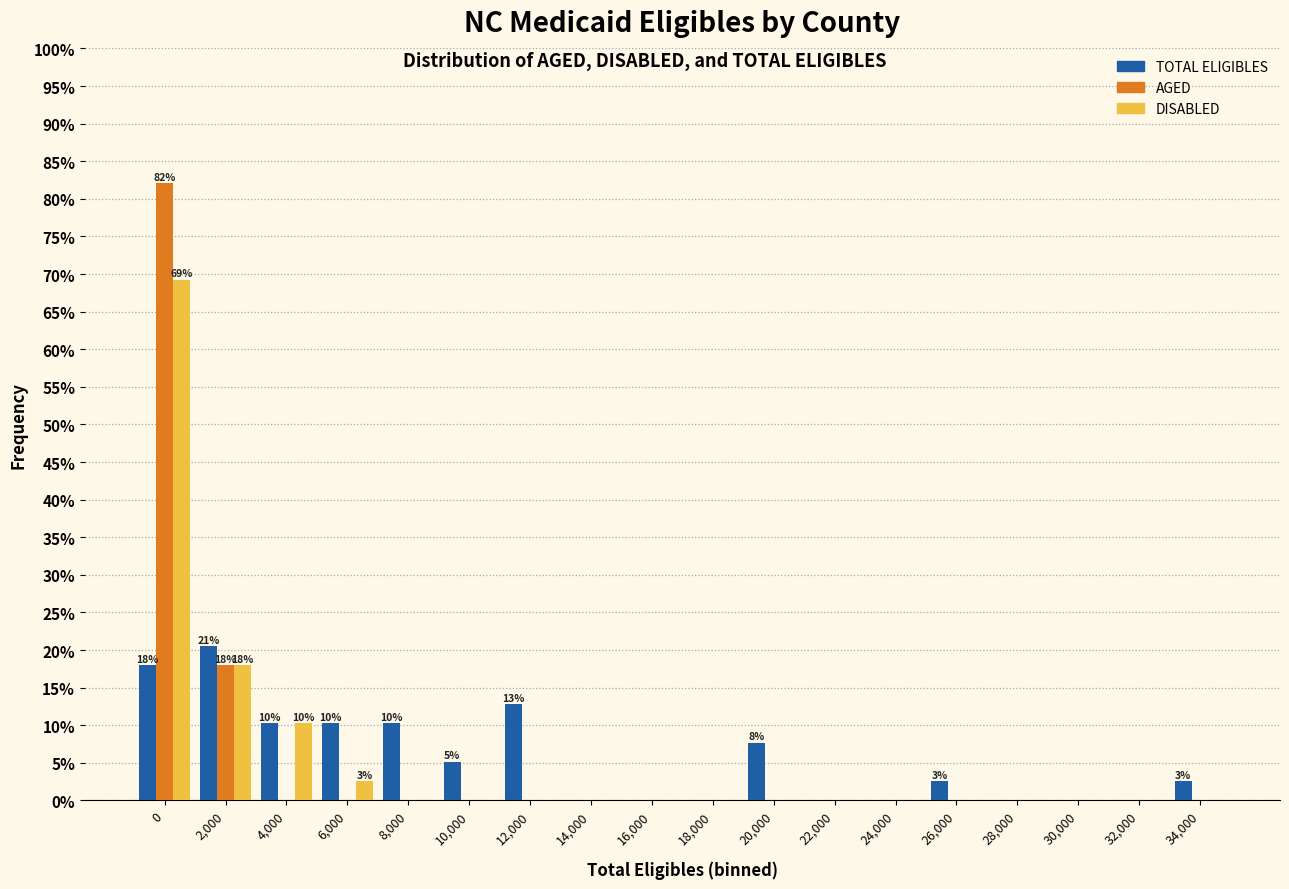

What is the sum of all TOTAL ELIGIBLES values?

100.0